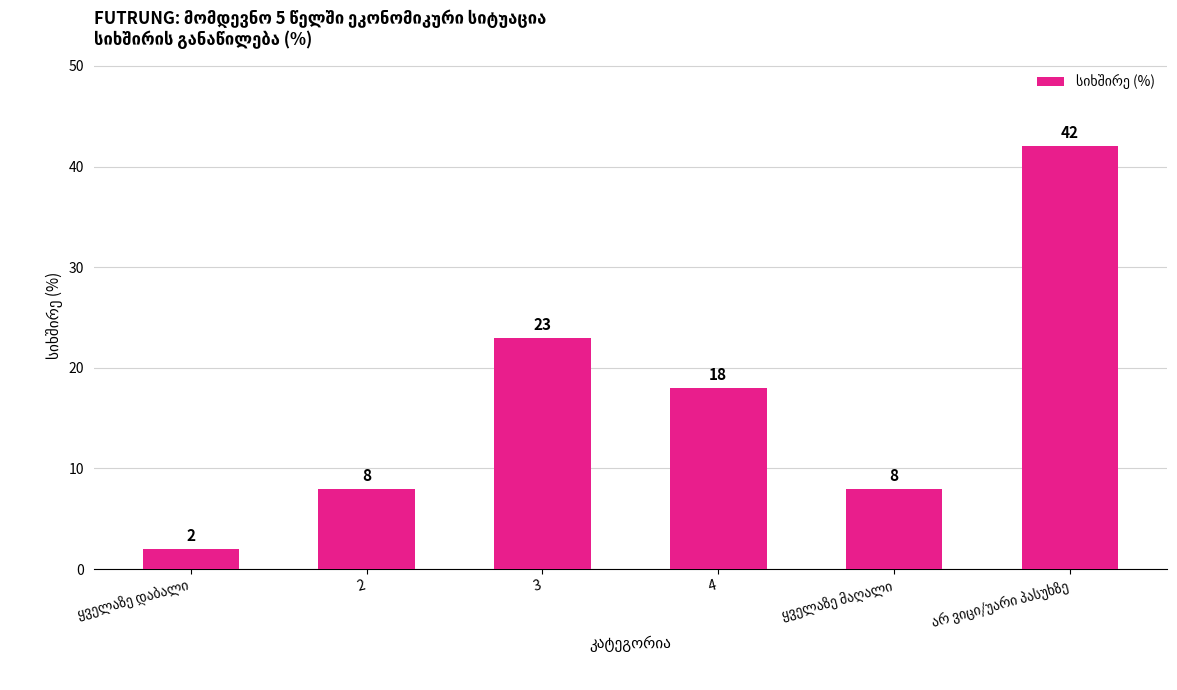

How many data points does each series have?

6